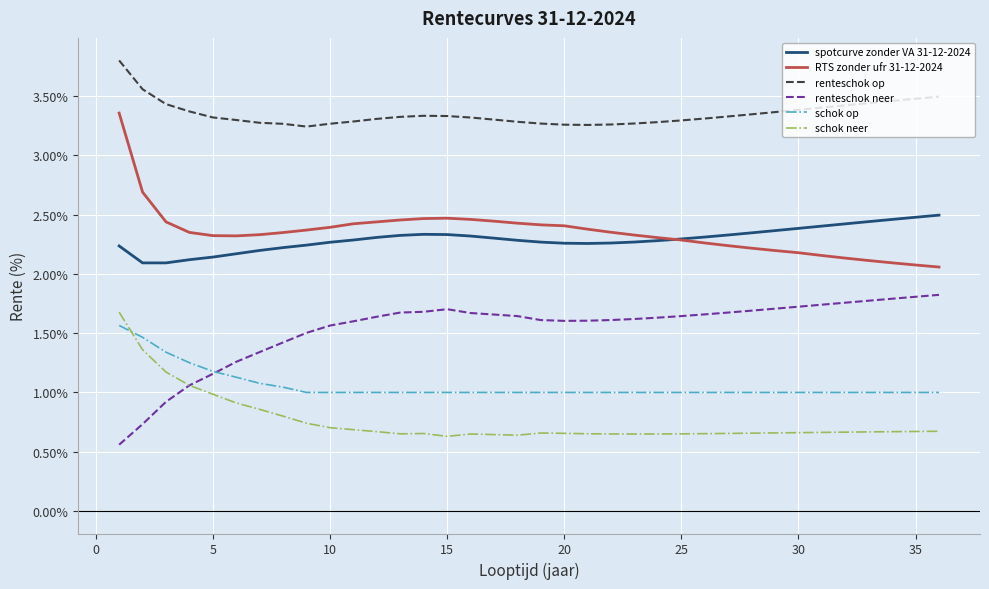

True or false: RTS zonder ufr 31-12-2024 and schok neer intersect in this chart.

False